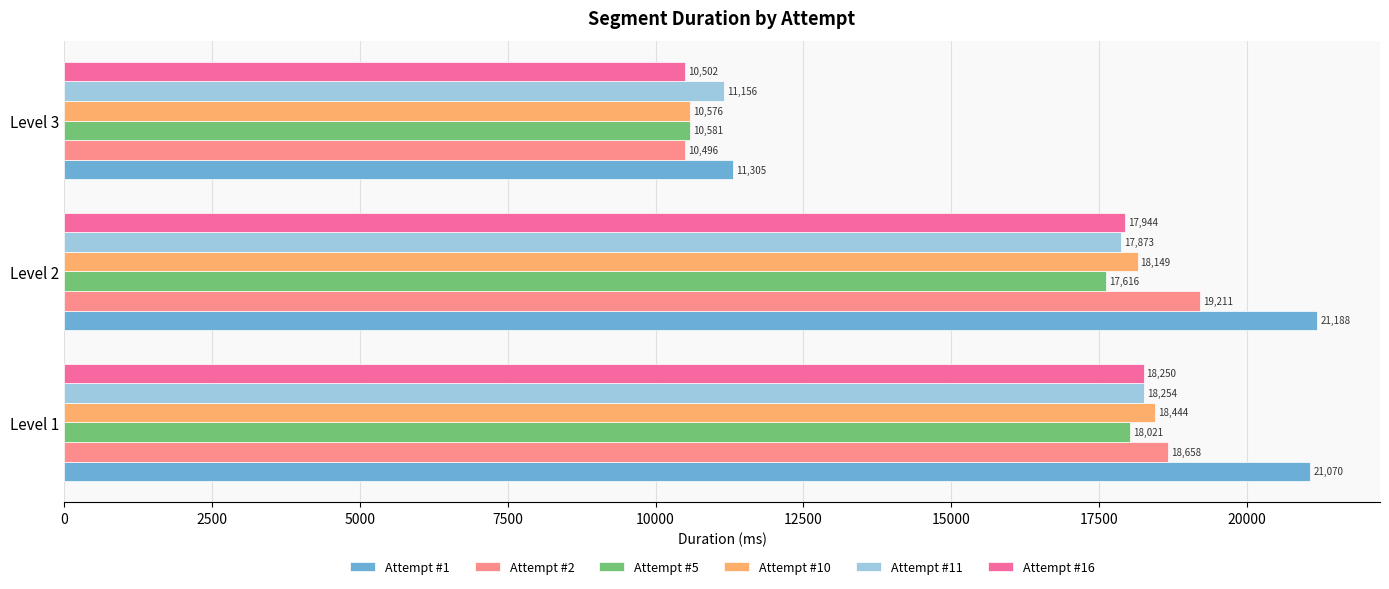

How many data points in Attempt #2 are less than 18658?

1